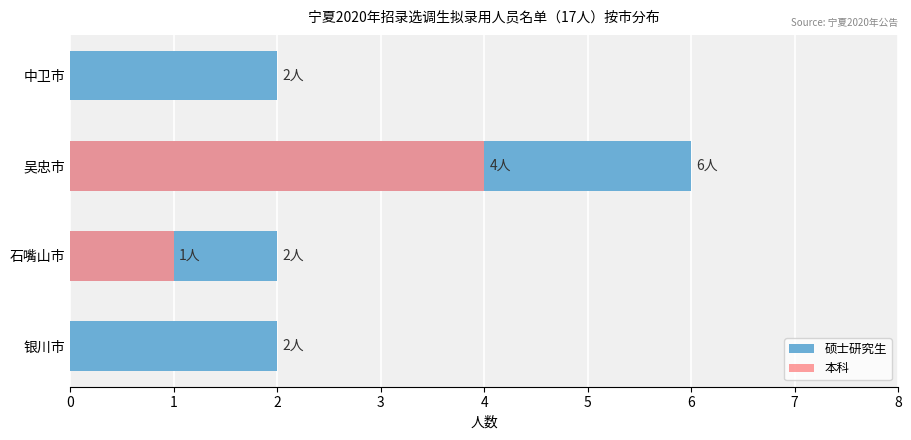

How many groups of bars are there?

4